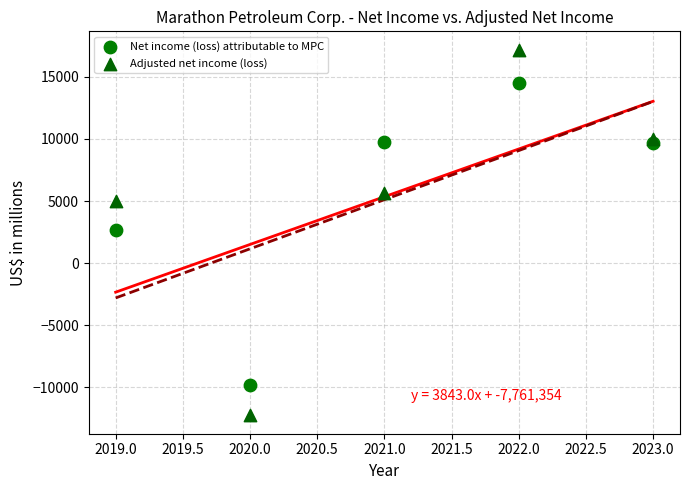

Which series contains the lowest Y value?

Adjusted net income (loss)